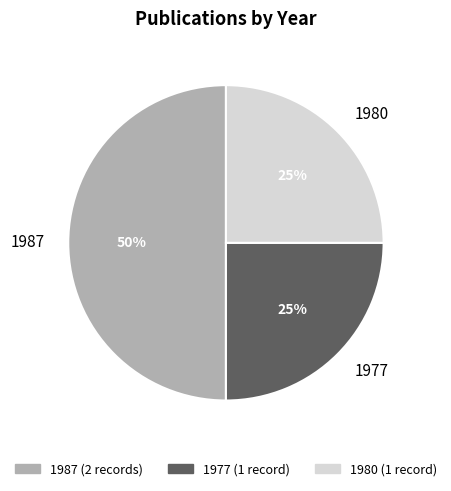

Which has a higher value, 1987 or 1977?

1987